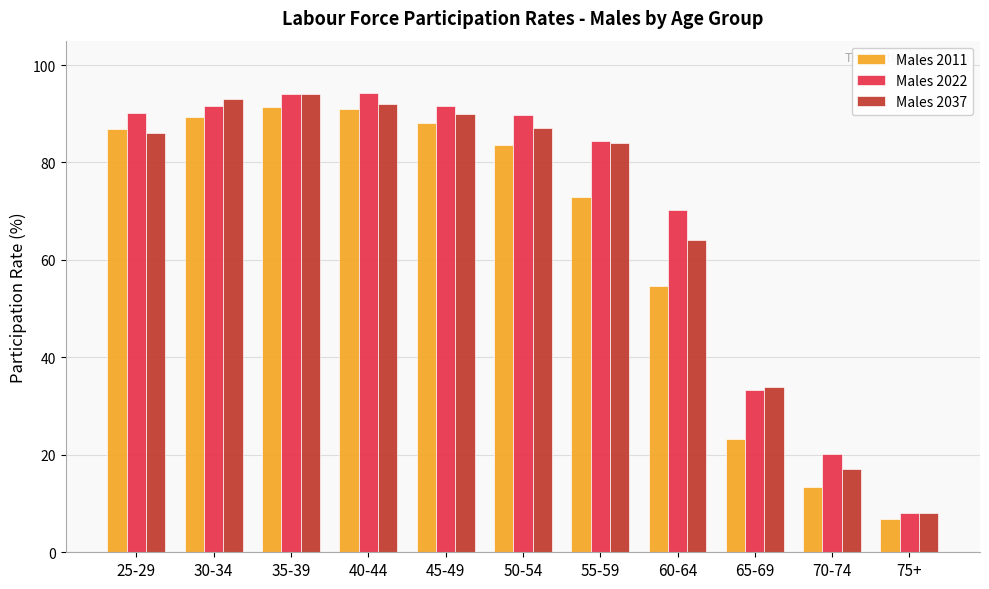

How many values in the Males 2011 series are below 83?

5